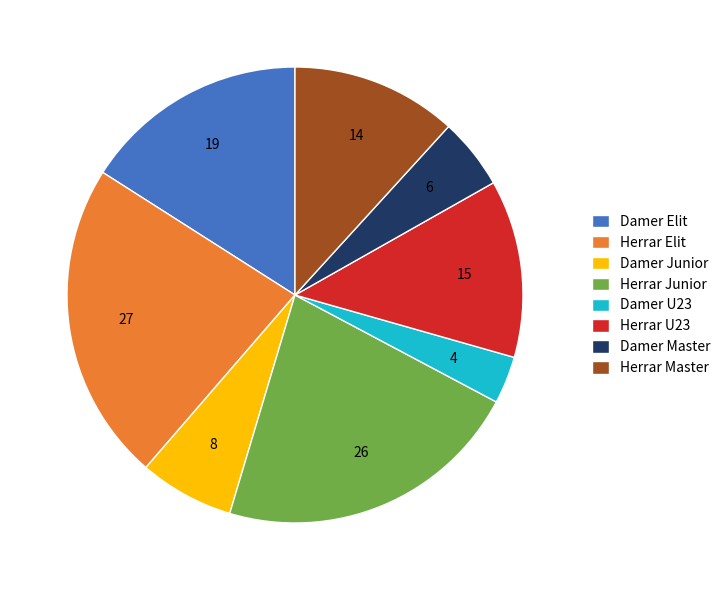

The Damer Junior slice represents 18% of the pie. True or false?

False